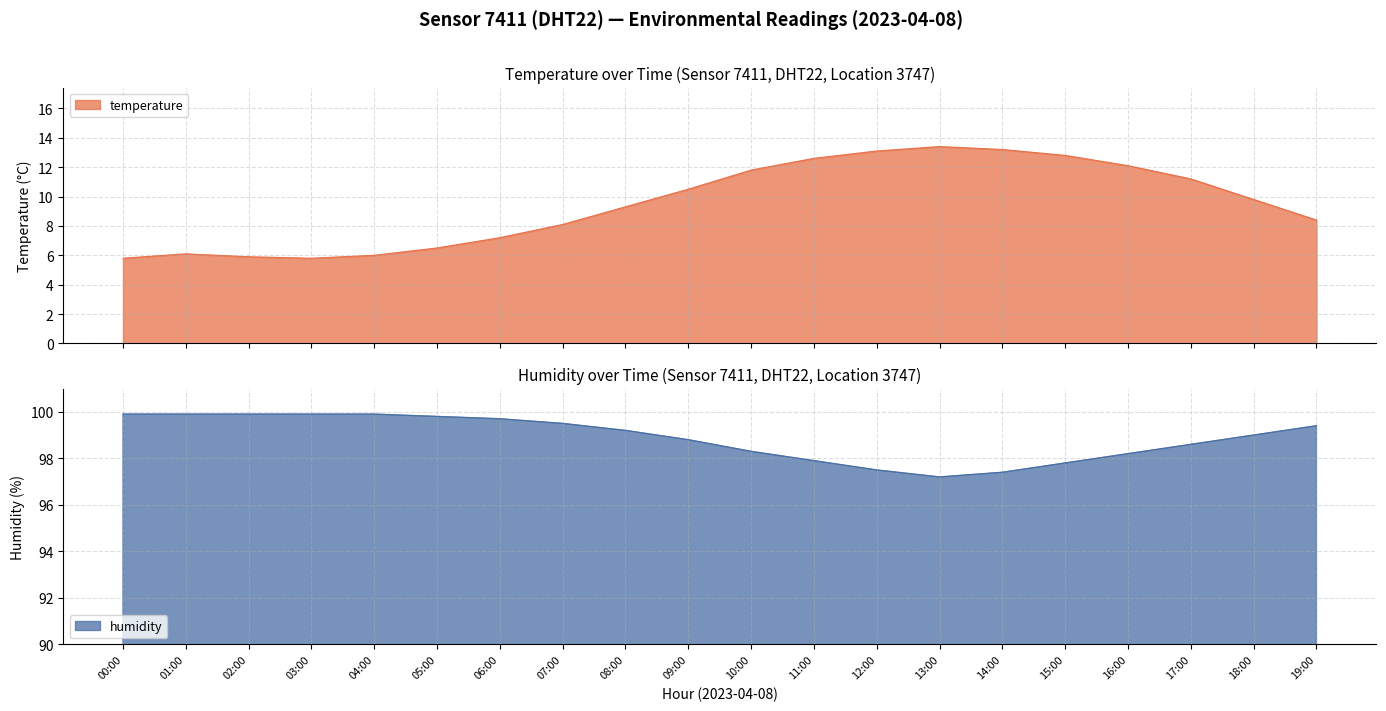

Is it true that humidity equals 99.9 at 03:00?

True